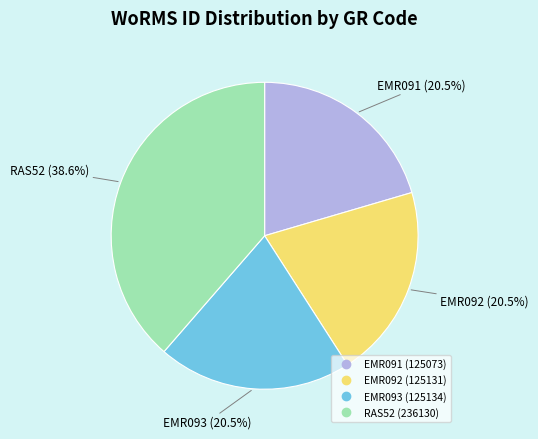

Combined, do EMR092 and EMR093 account for over 50%?

No